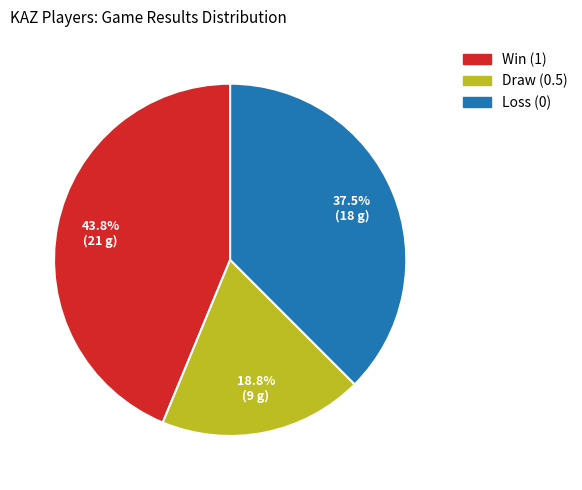

Is there a majority slice in this chart?

No